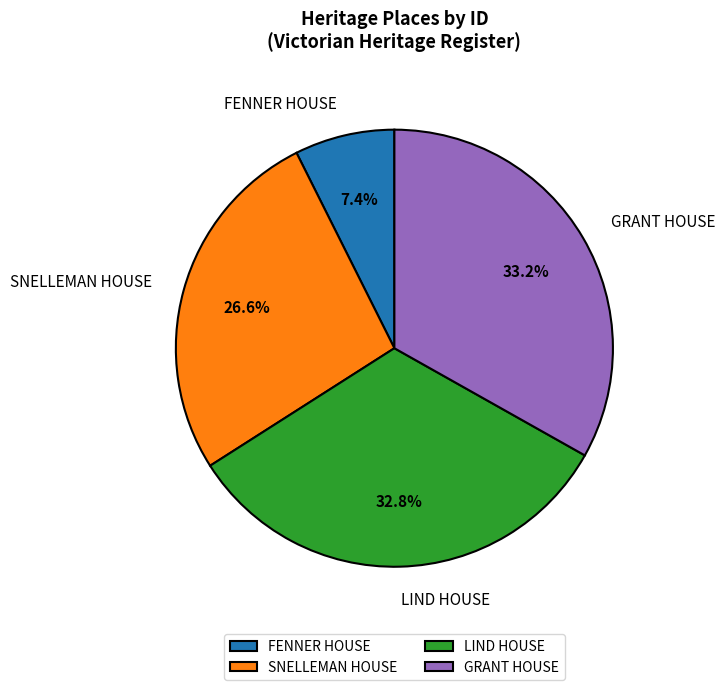

To the nearest percent, what portion does LIND HOUSE represent?

33%